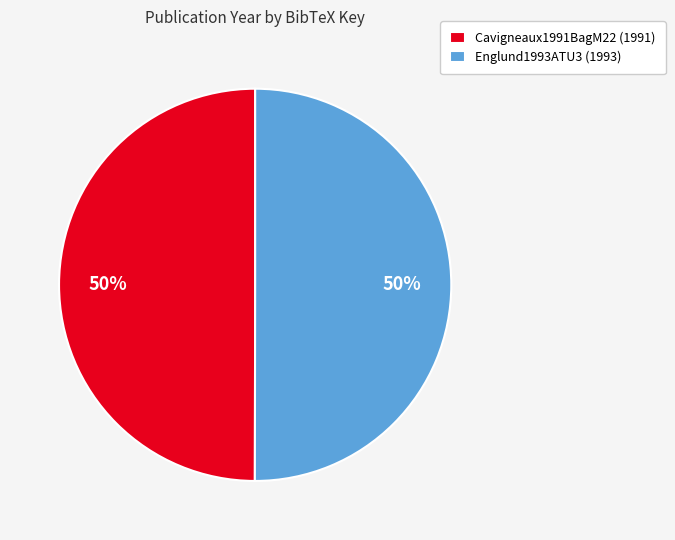

To the nearest percent, what is the combined percentage of Cavigneaux1991BagM22 and Englund1993ATU3?

100%